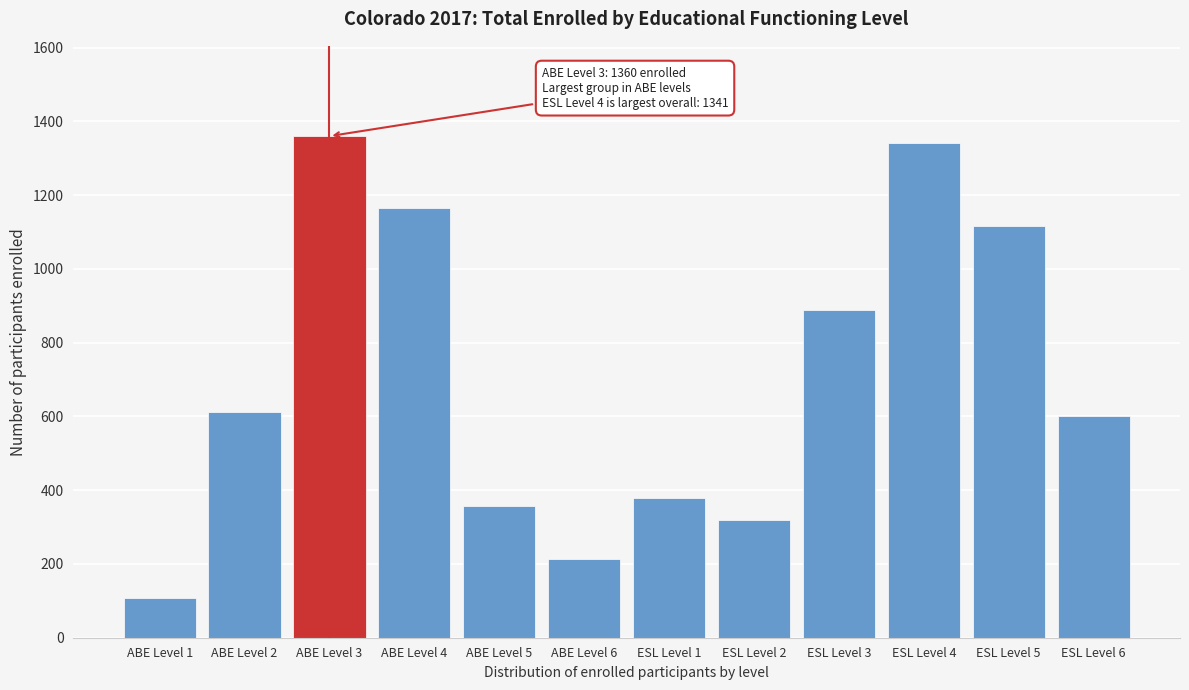

Reading right to left, what are all the values shown in this chart?

602	1115	1341	888	320	378	214	358	1165	1360	611	108